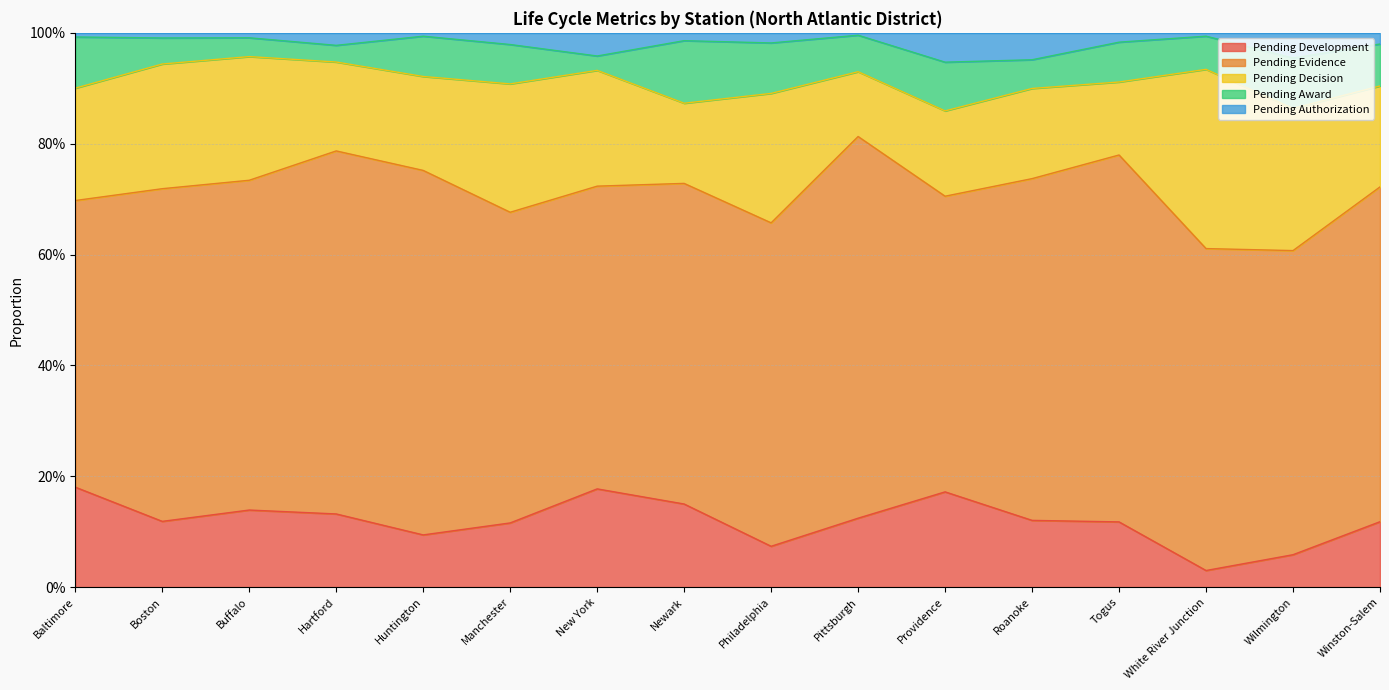

Count the number of categories in the chart.

16